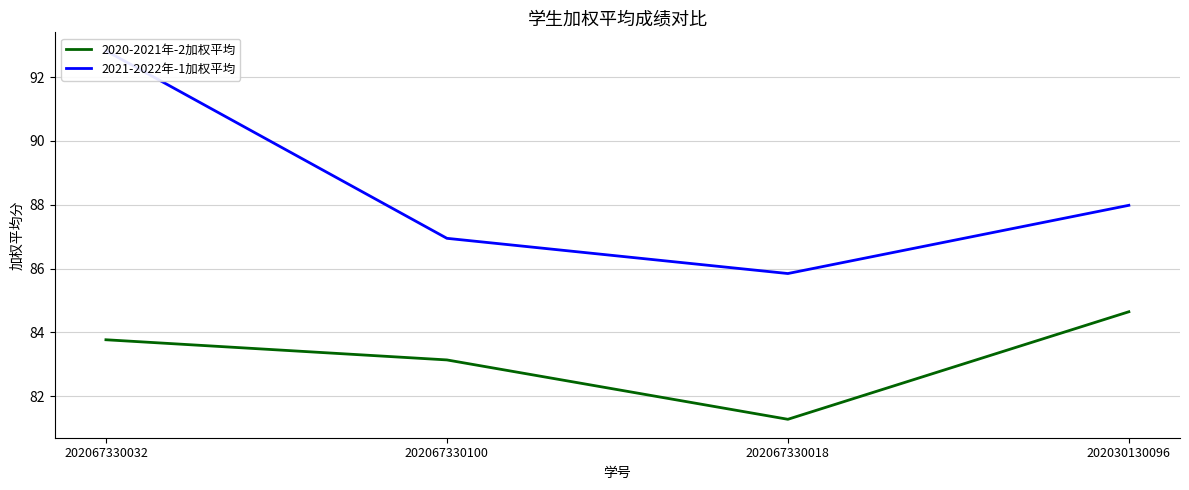

Reading left to right, what are all the values shown in this chart?

2020-2021年-2加权平均: 202067330032=83.8	202067330100=83.1	202067330018=81.3	202030130096=84.6
2021-2022年-1加权平均: 202067330032=92.8	202067330100=86.9	202067330018=85.8	202030130096=88.0